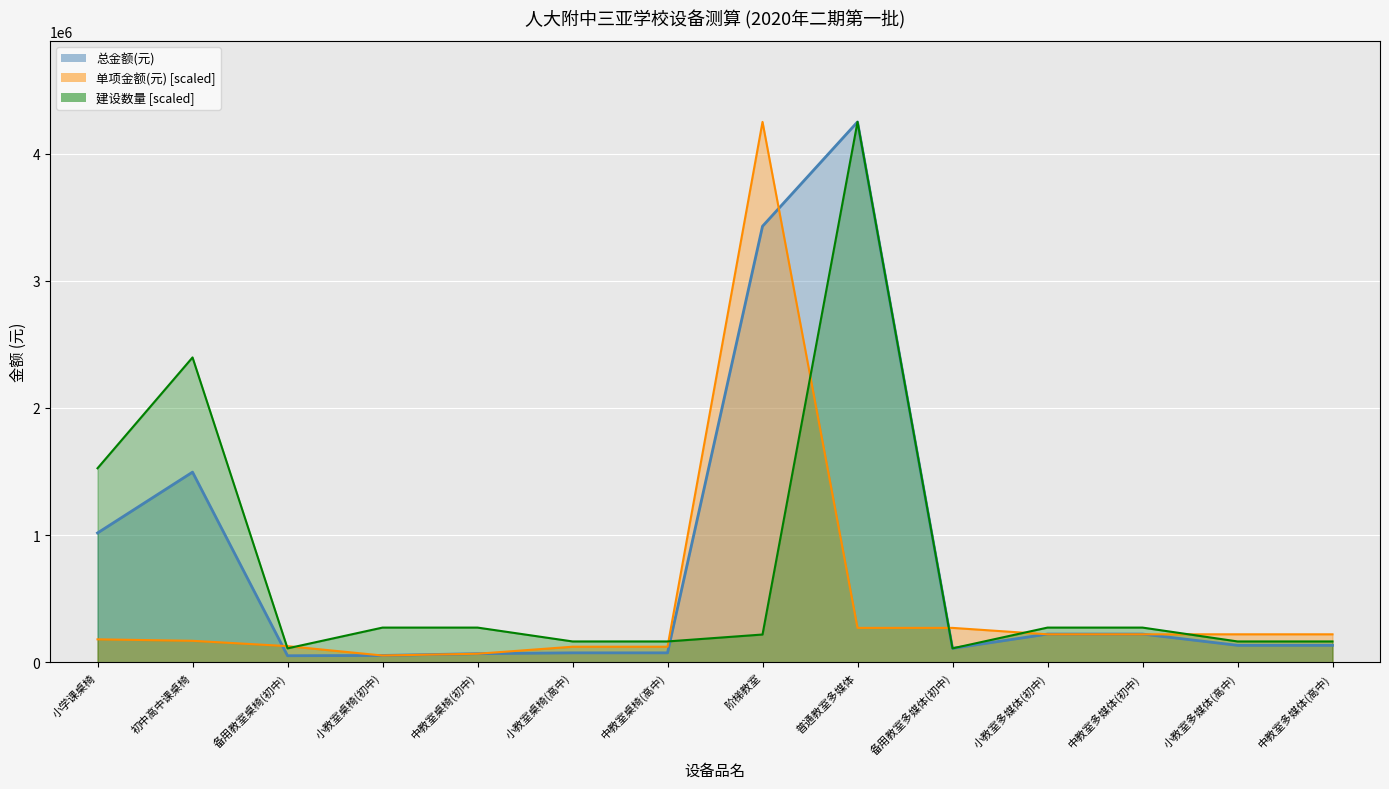

What is the value of the 单项金额(元) point at the 14th from the left?

219516.6